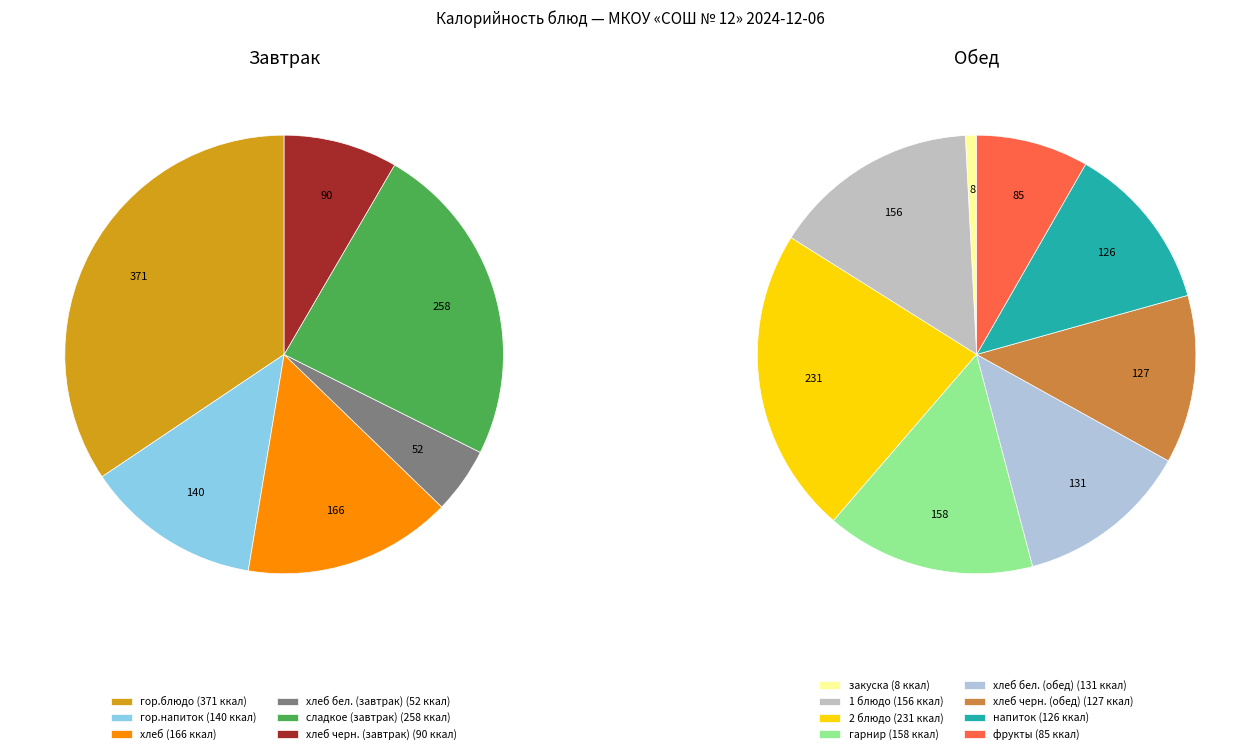

Count the number of slices in the pie.

14